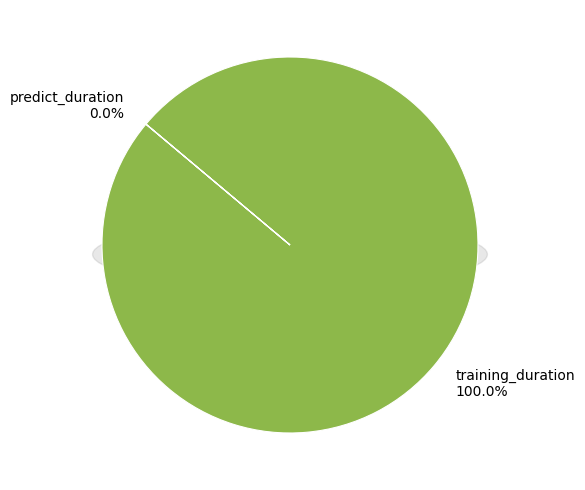

Which category has the biggest portion of the pie?

training_duration